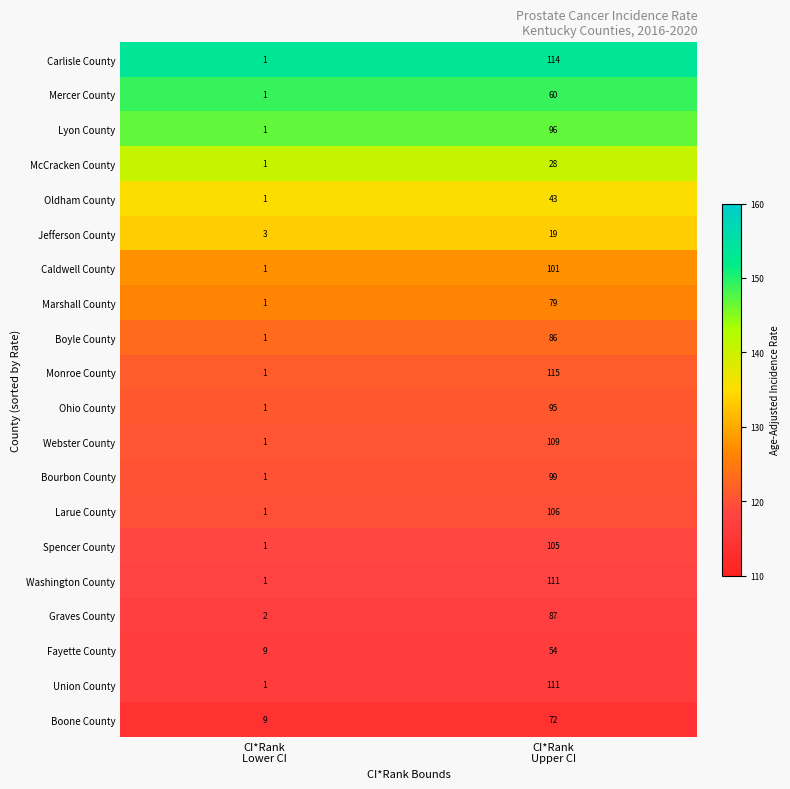

What is the sum of all Lyon County values?

97